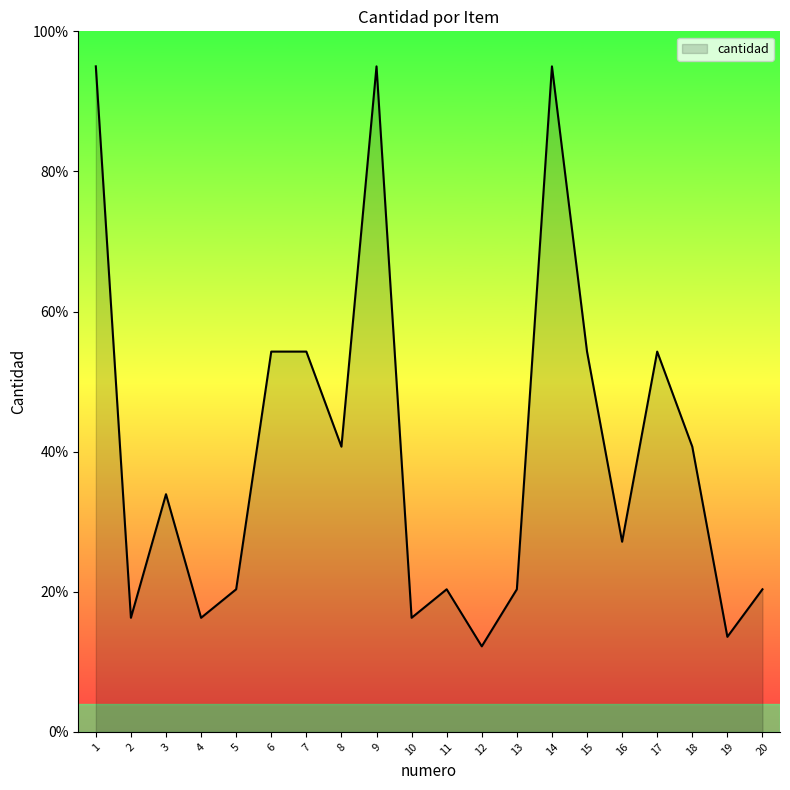

What is the minimum value shown in the chart?

12.2